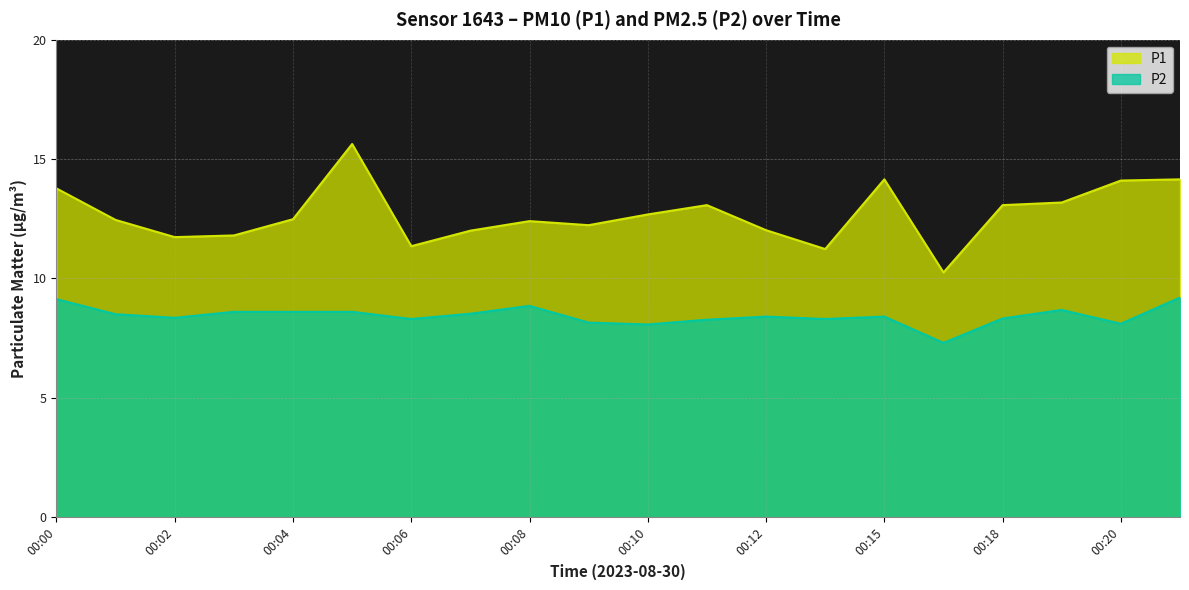

Which series has the widest spread of values?

P1